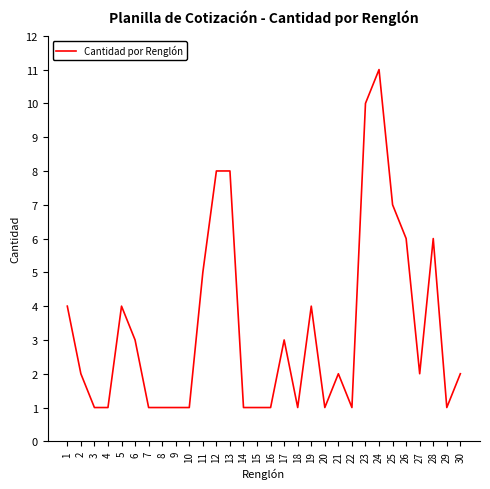

What is the change in value from 12 to 25?

-1